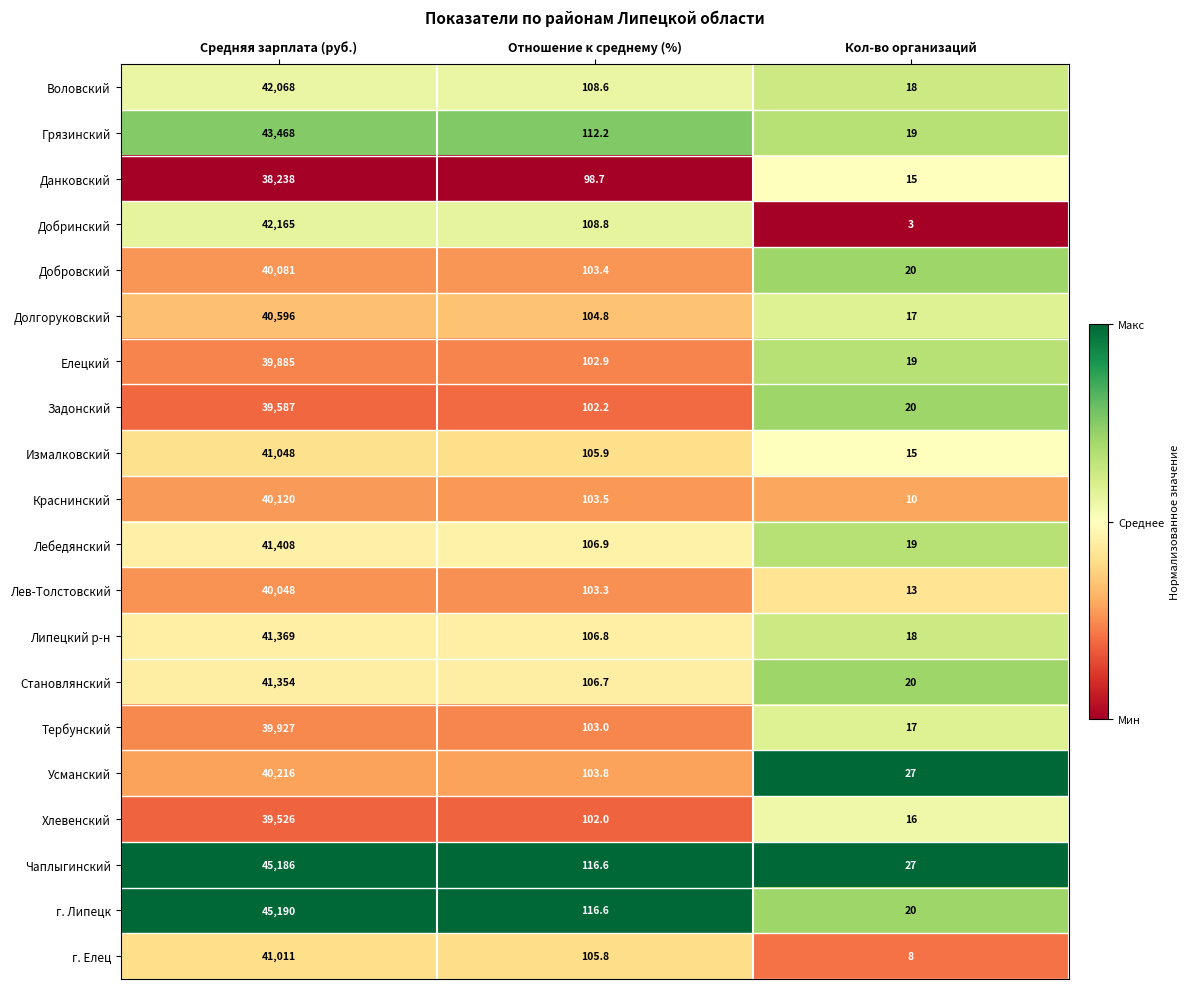

At which category is the sum across all series the highest?

Средняя зарплата (руб.)